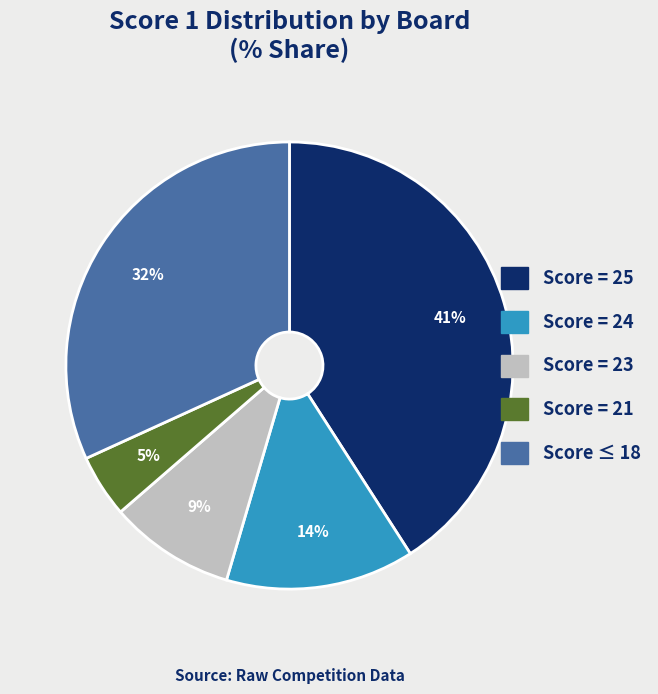

To the nearest percent, what is the difference between the largest and smallest slice percentages?

36%